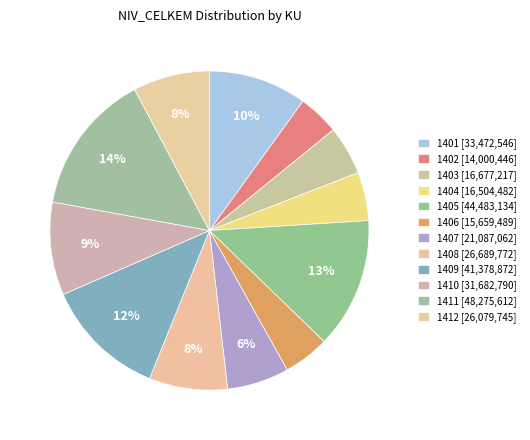

To the nearest percent, what is the combined percentage of 1405 and 1406?

18%